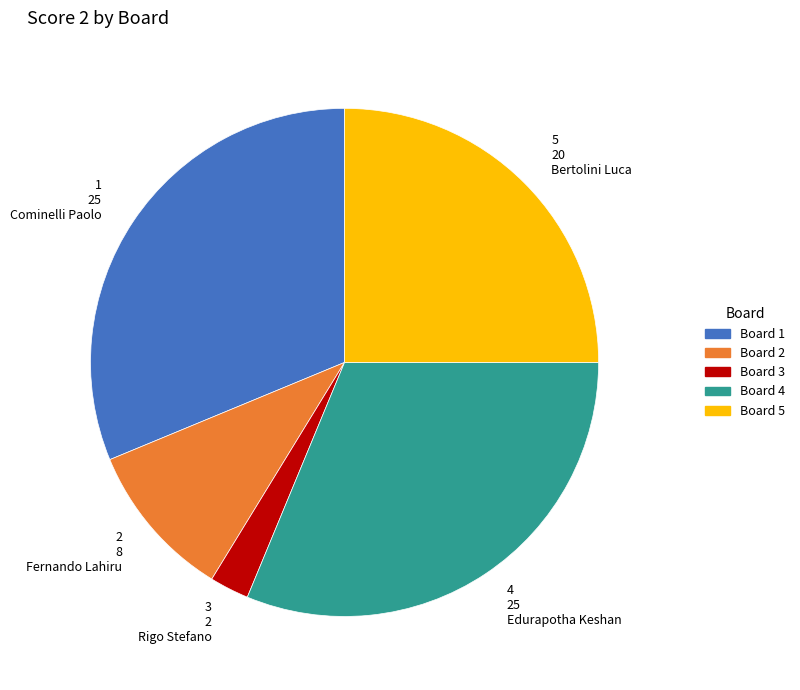

The Board 1 slice represents 23% of the pie. True or false?

False